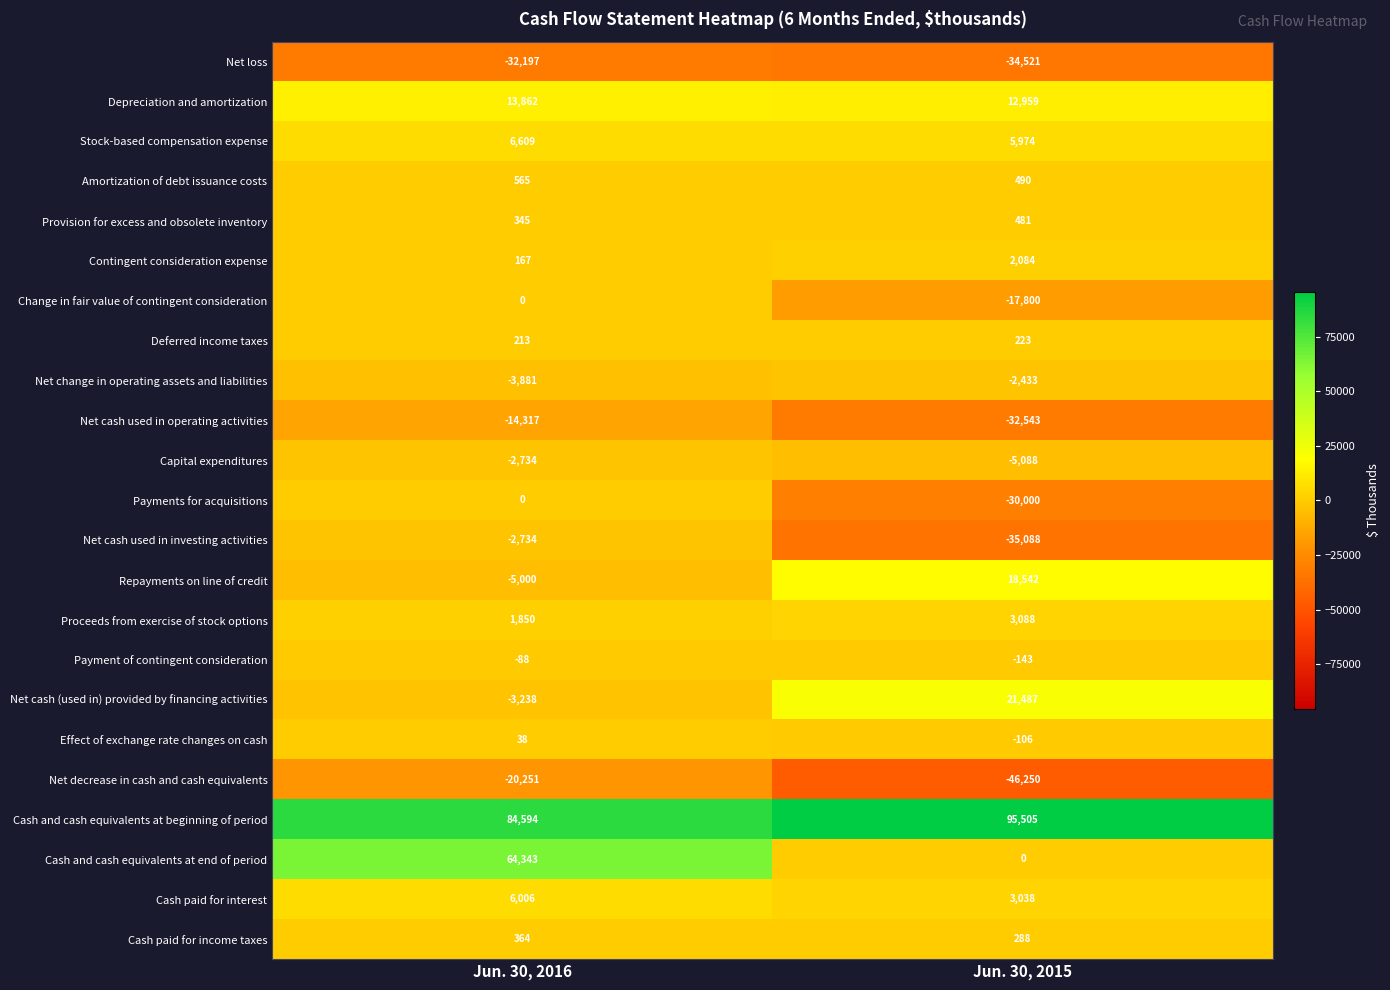

The value of Net cash used in investing activities at Jun. 30, 2015 is -17994. True or false?

False